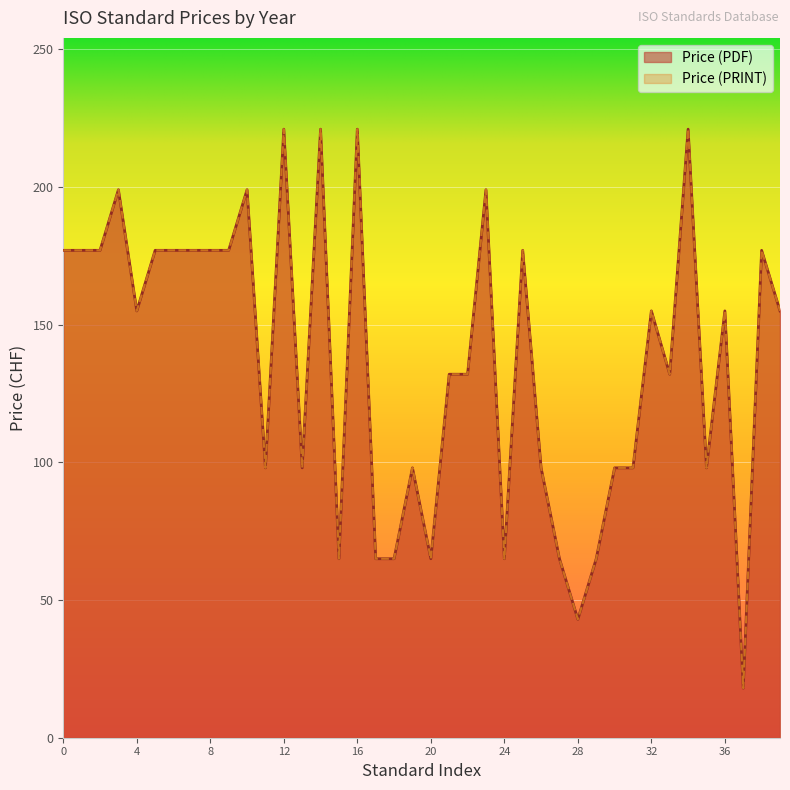

How many distinct data groups are displayed?

2